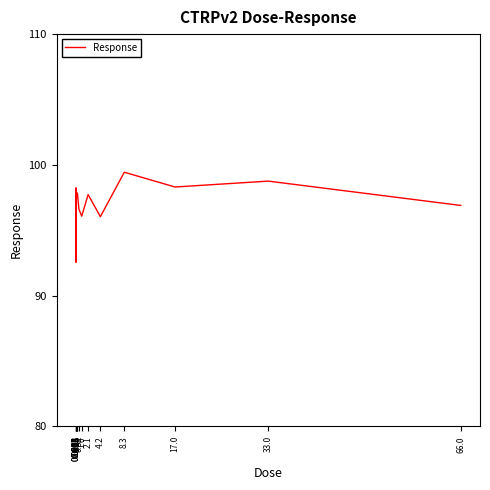

What is the change in value from 0.13 to 4.2?

-1.5